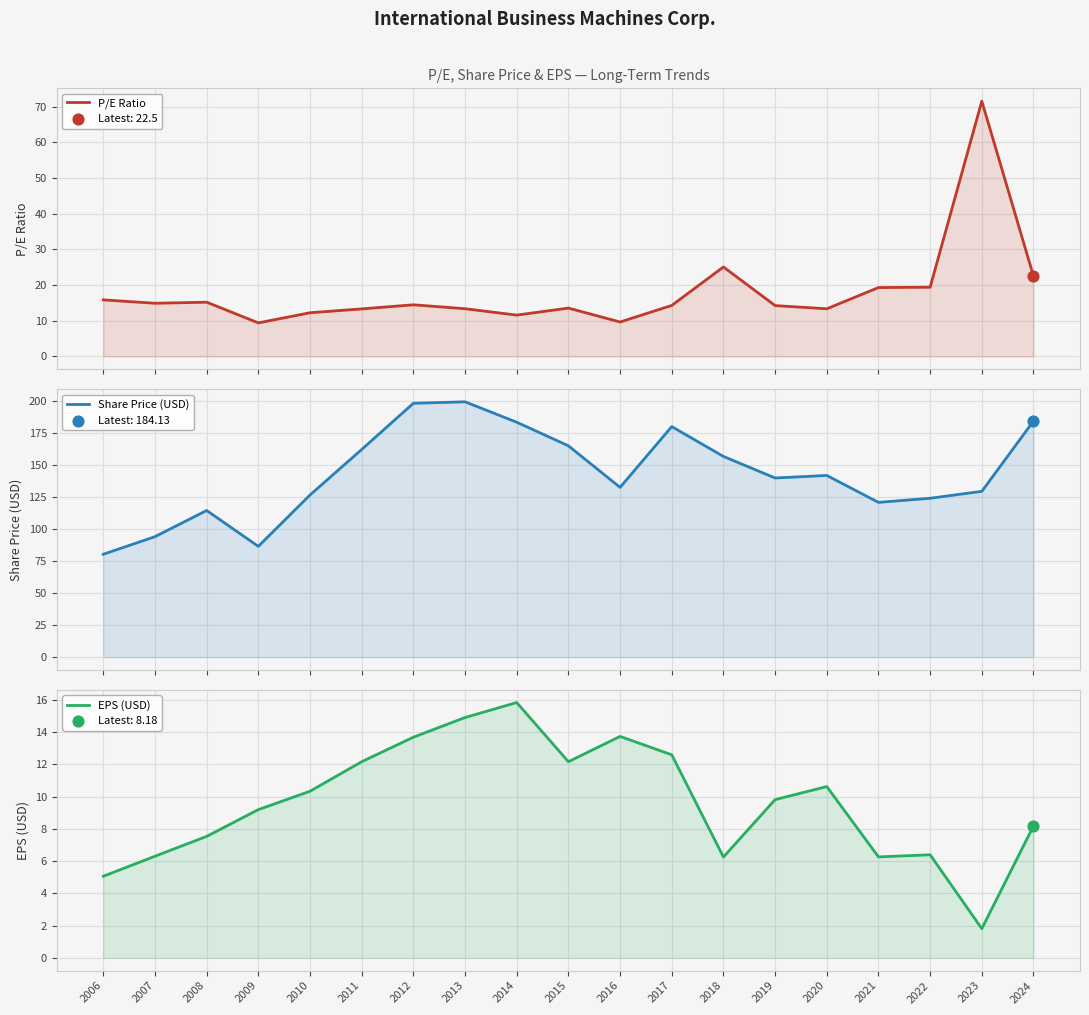

At which category is the sum across all series the highest?

2013